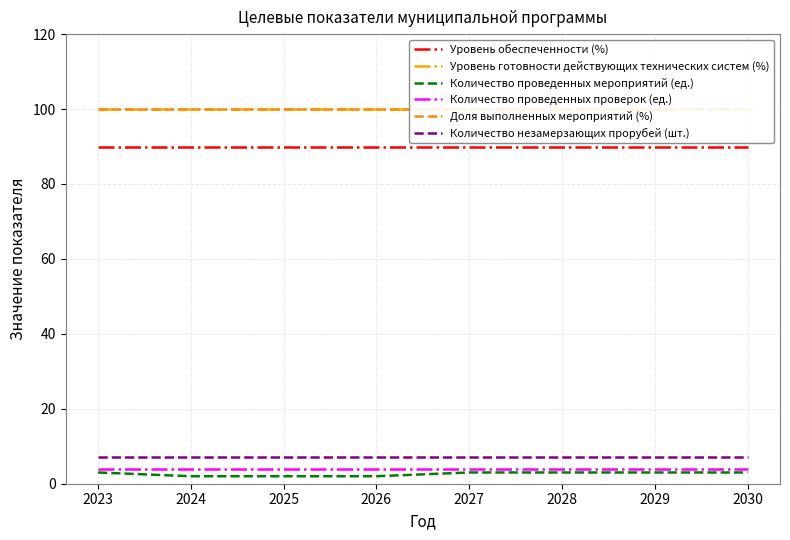

Which series has the largest range (max minus min)?

Количество проведенных мероприятий (ед.)